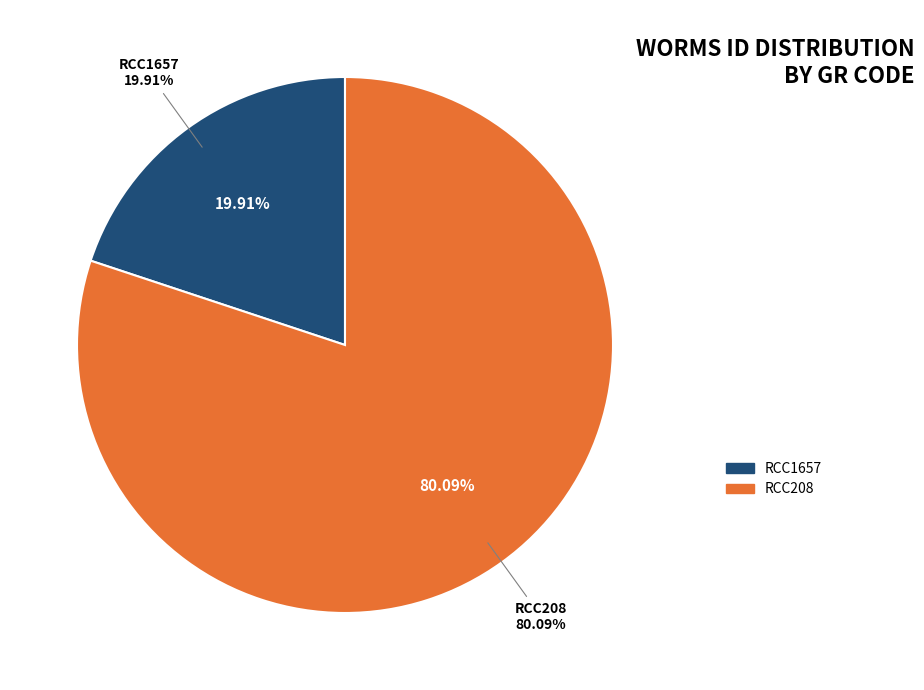

To the nearest percent, what is the difference between the largest and smallest slice percentages?

60%